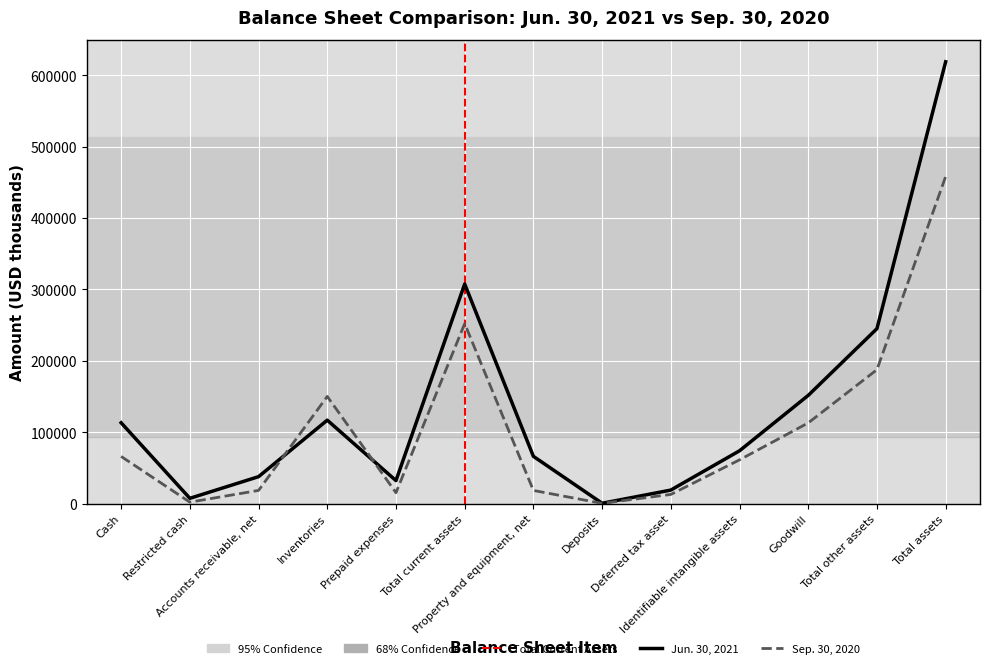

Which series has the largest total across all categories?

Jun. 30, 2021